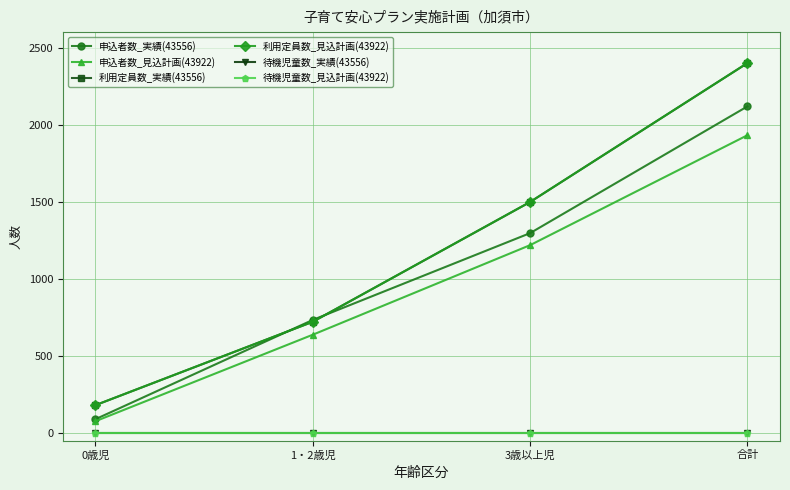

True or false: 待機児童数_実績(43556) and 利用定員数_実績(43556) intersect in this chart.

False